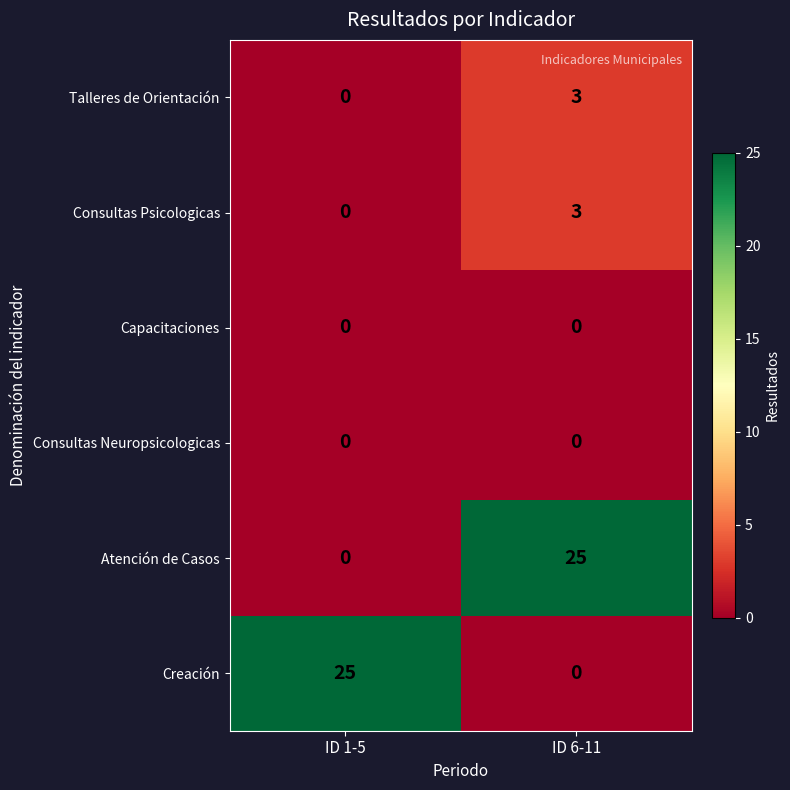

What is the spread (max minus min) of values at ID 1-5?

25